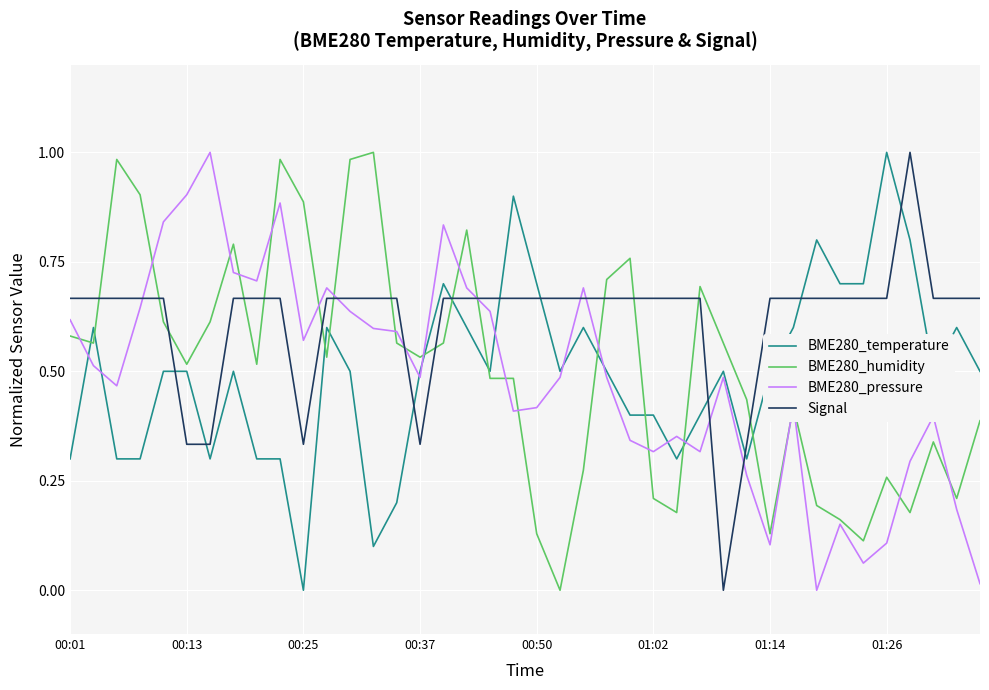

Which series has the largest total across all categories?

Signal